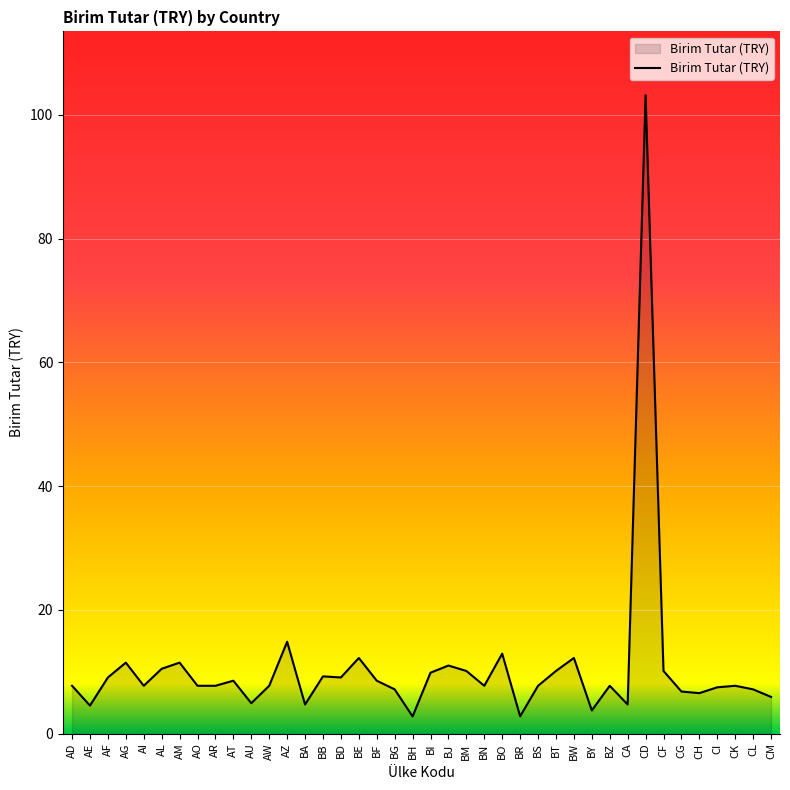

What is the average value?

10.6